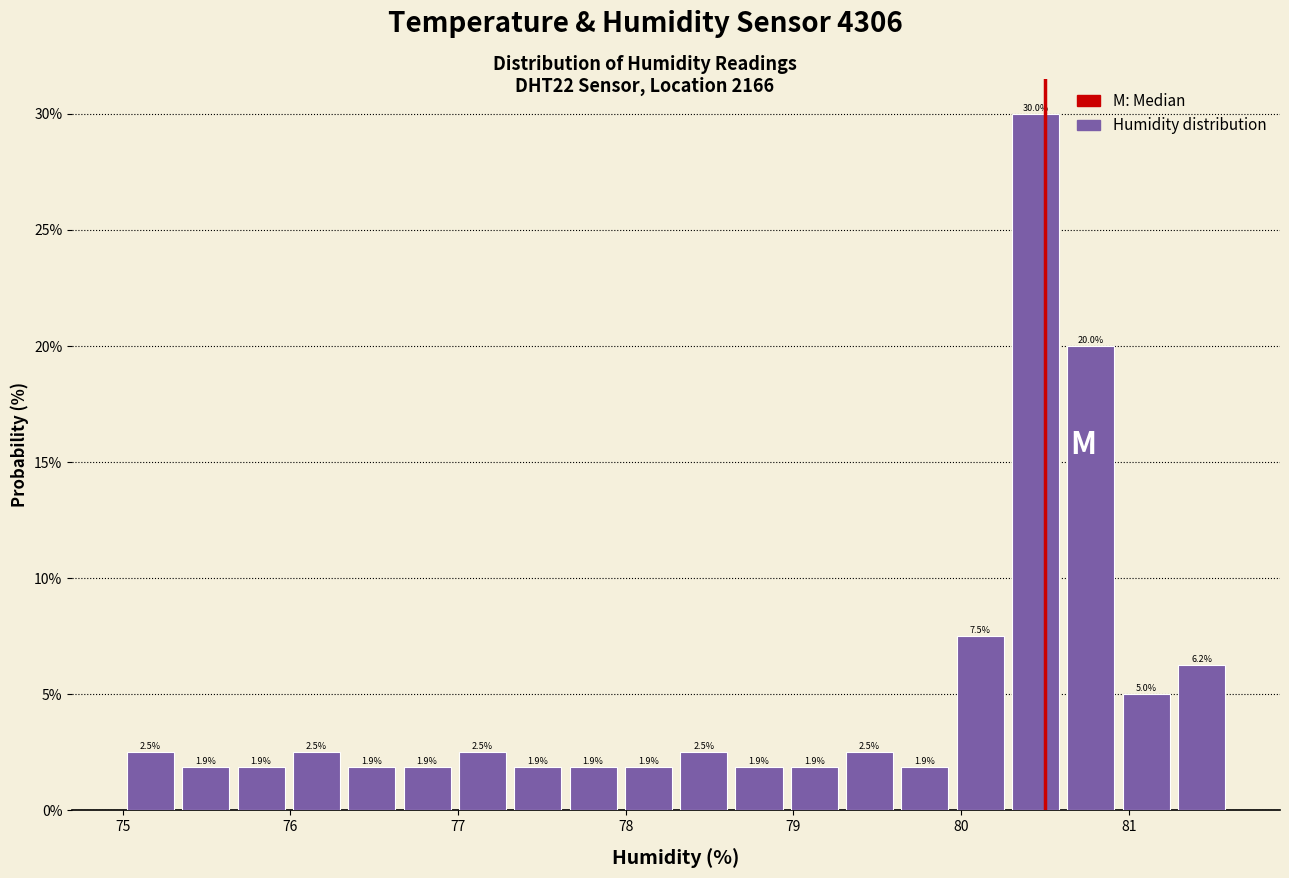

Around what value on the x-axis is the tallest bar? Give the approximate position of its centre, as read against the axis.

80.4